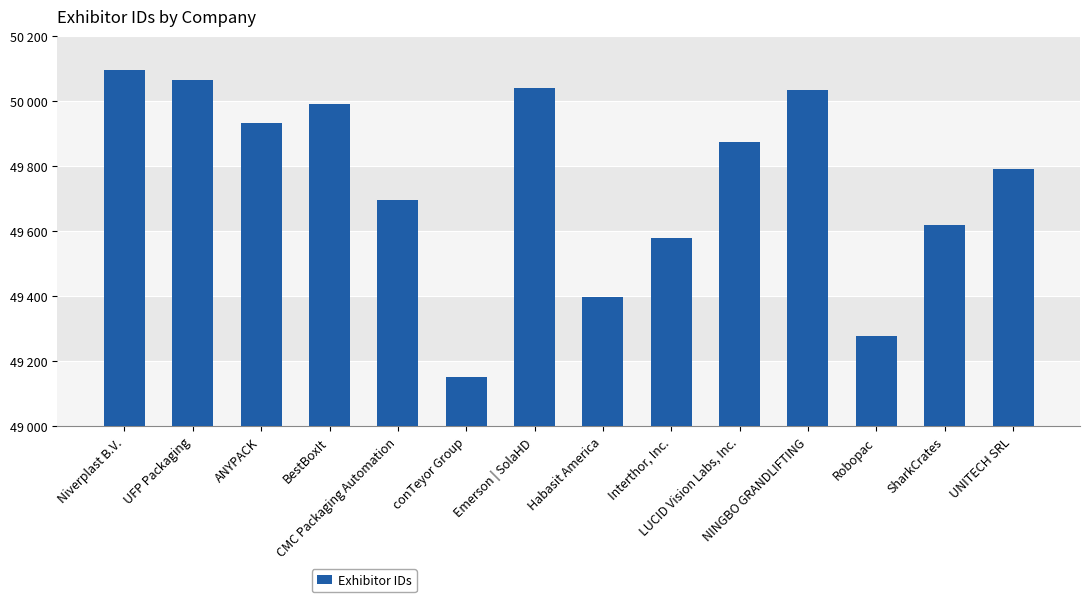

List the labels in order of value, smallest first.

conTeyor Group, Robopac, Habasit America, Interthor, Inc., SharkCrates, CMC Packaging Automation, UNITECH SRL, LUCID Vision Labs, Inc., ANYPACK, BestBoxIt, NINGBO GRANDLIFTING, Emerson | SolaHD, UFP Packaging, Niverplast B.V.